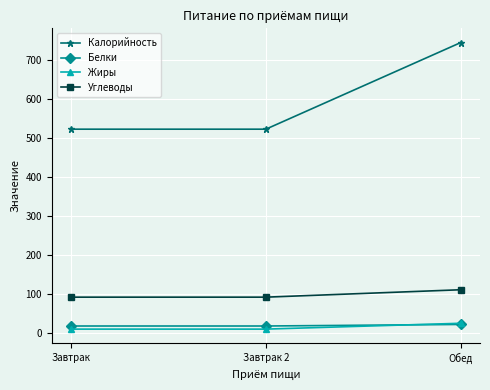

How many series are shown in this chart?

4